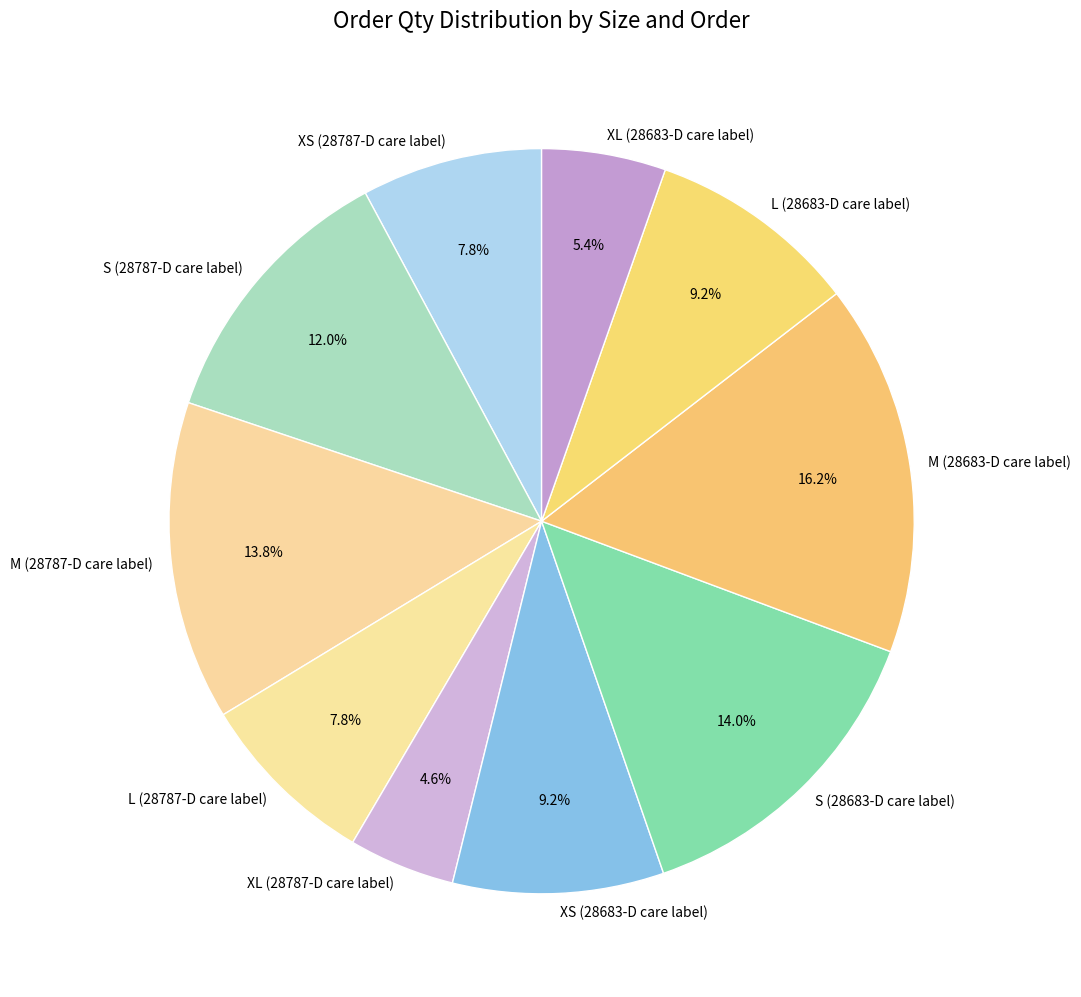

The L (28787-D care label) slice represents 8% of the pie. True or false?

True